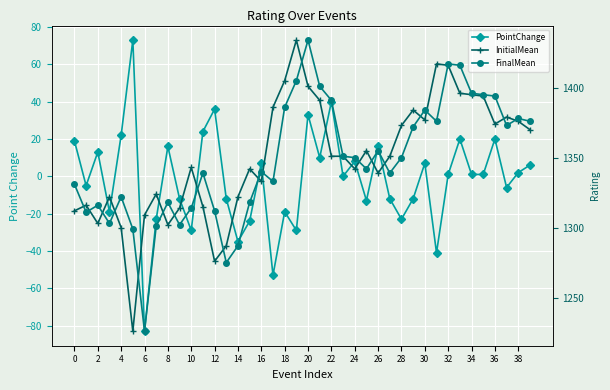

At 35, list the series in order from largest to smallest.

FinalMean, InitialMean, PointChange